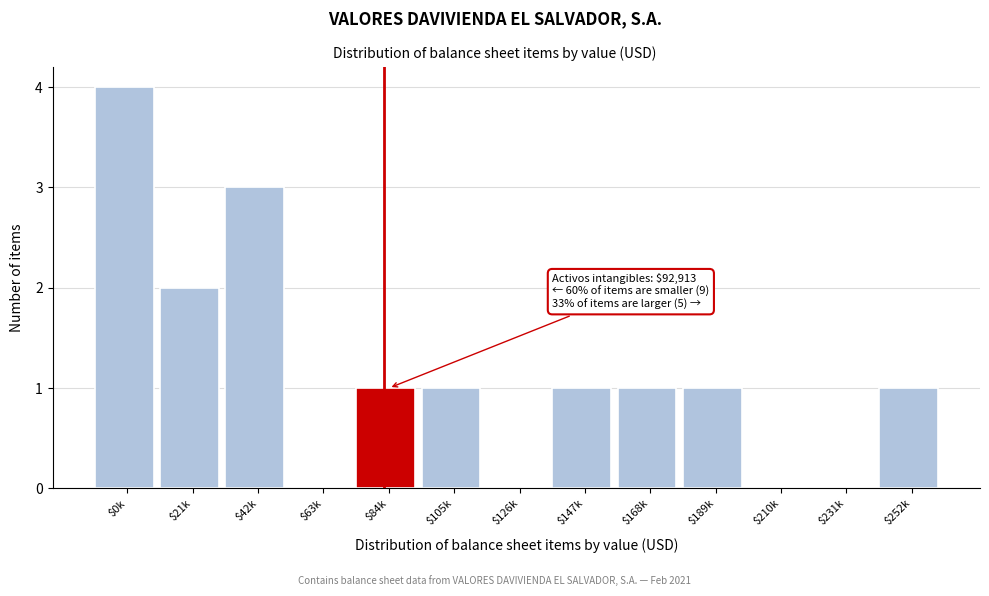

The value at $105k is 2. True or false?

False